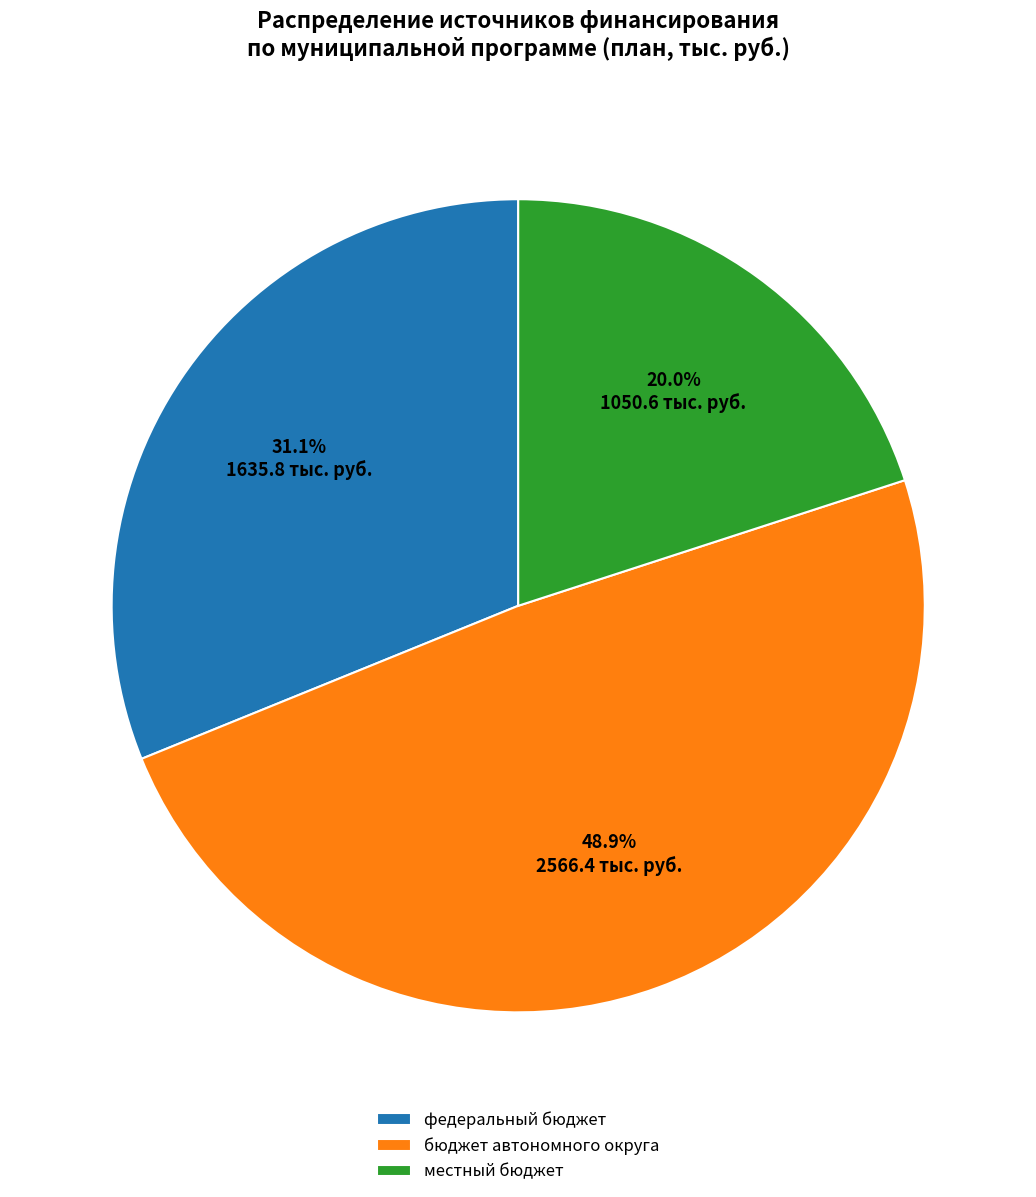

How much of the chart is everything except федеральный бюджет?

68.9%